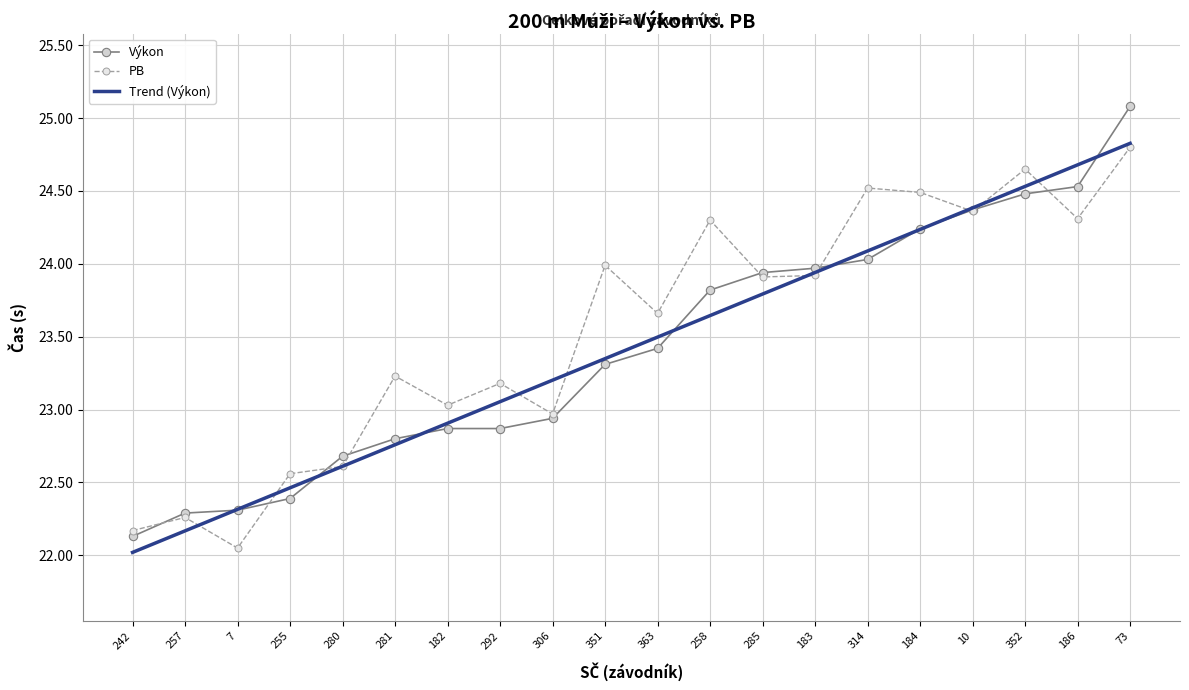

At which category is the sum across all series the highest?

73